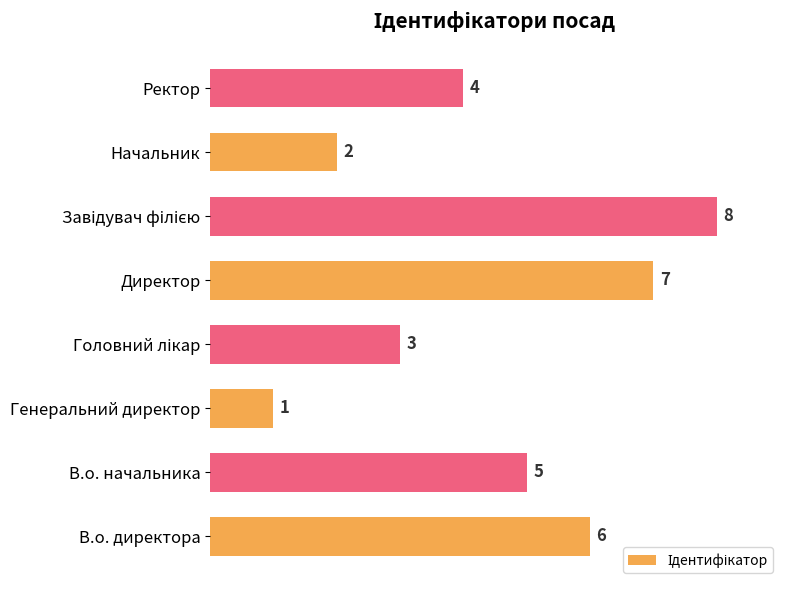

What is the sum of all values?

36